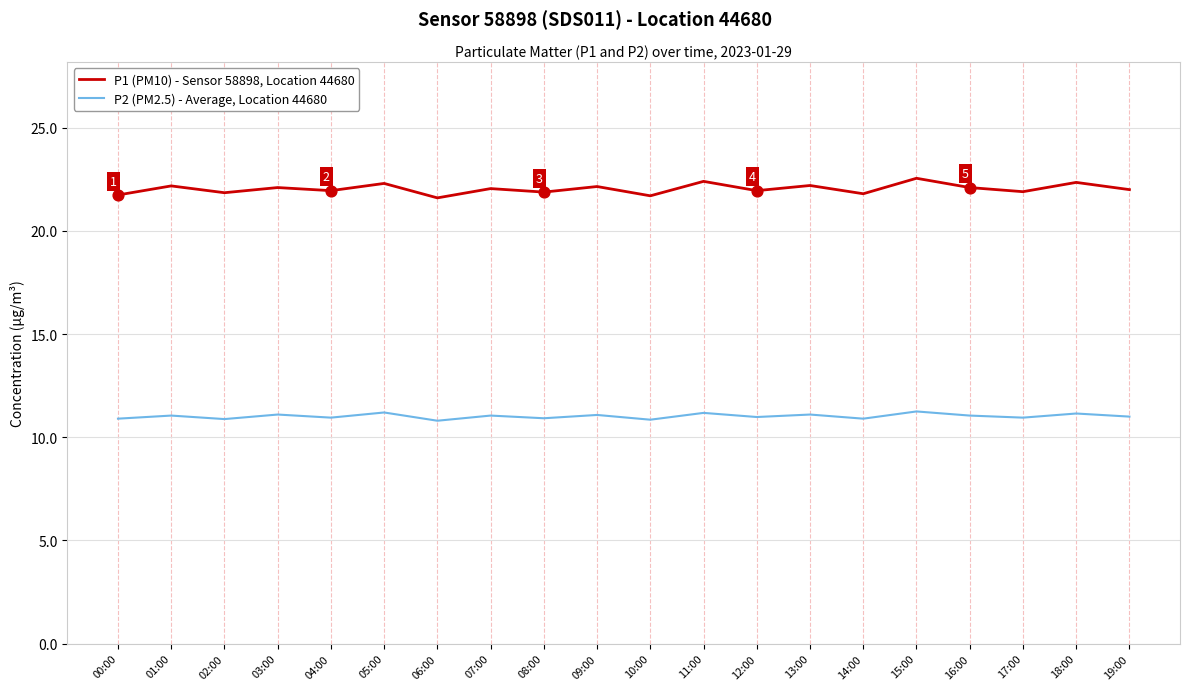

Which series has the largest total across all categories?

P1 (PM10) - Sensor 58898, Location 44680